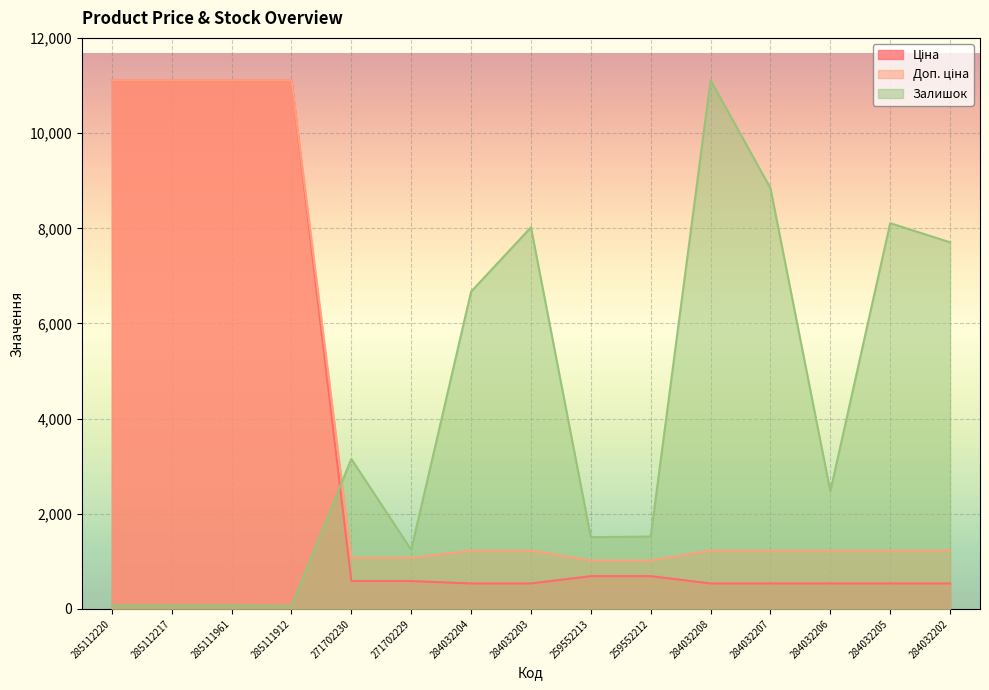

In Залишок, how many points are higher than both neighbors (excluding endpoints)?

4